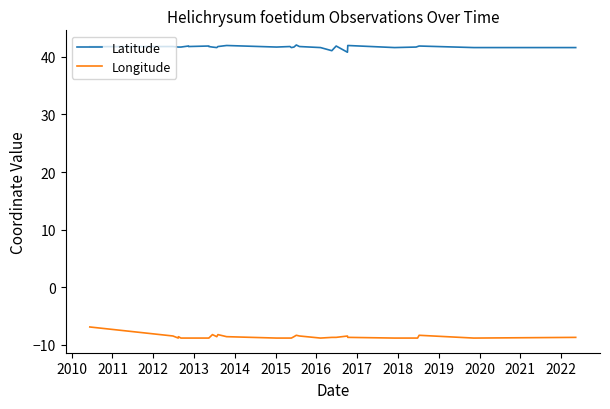

Count the number of categories in the chart.

32